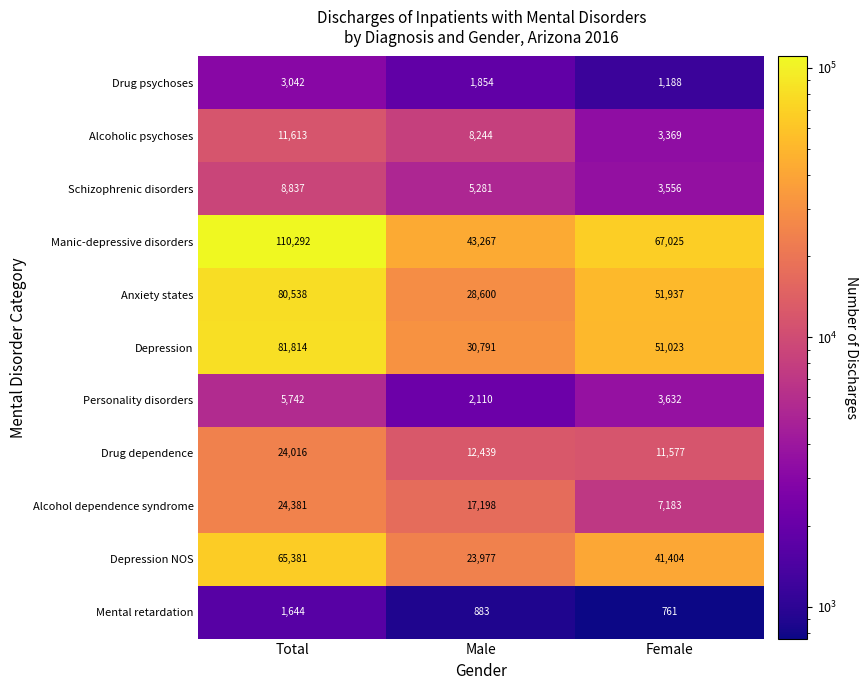

The Schizophrenic disorders series shows 8837 at Total. True or false?

True